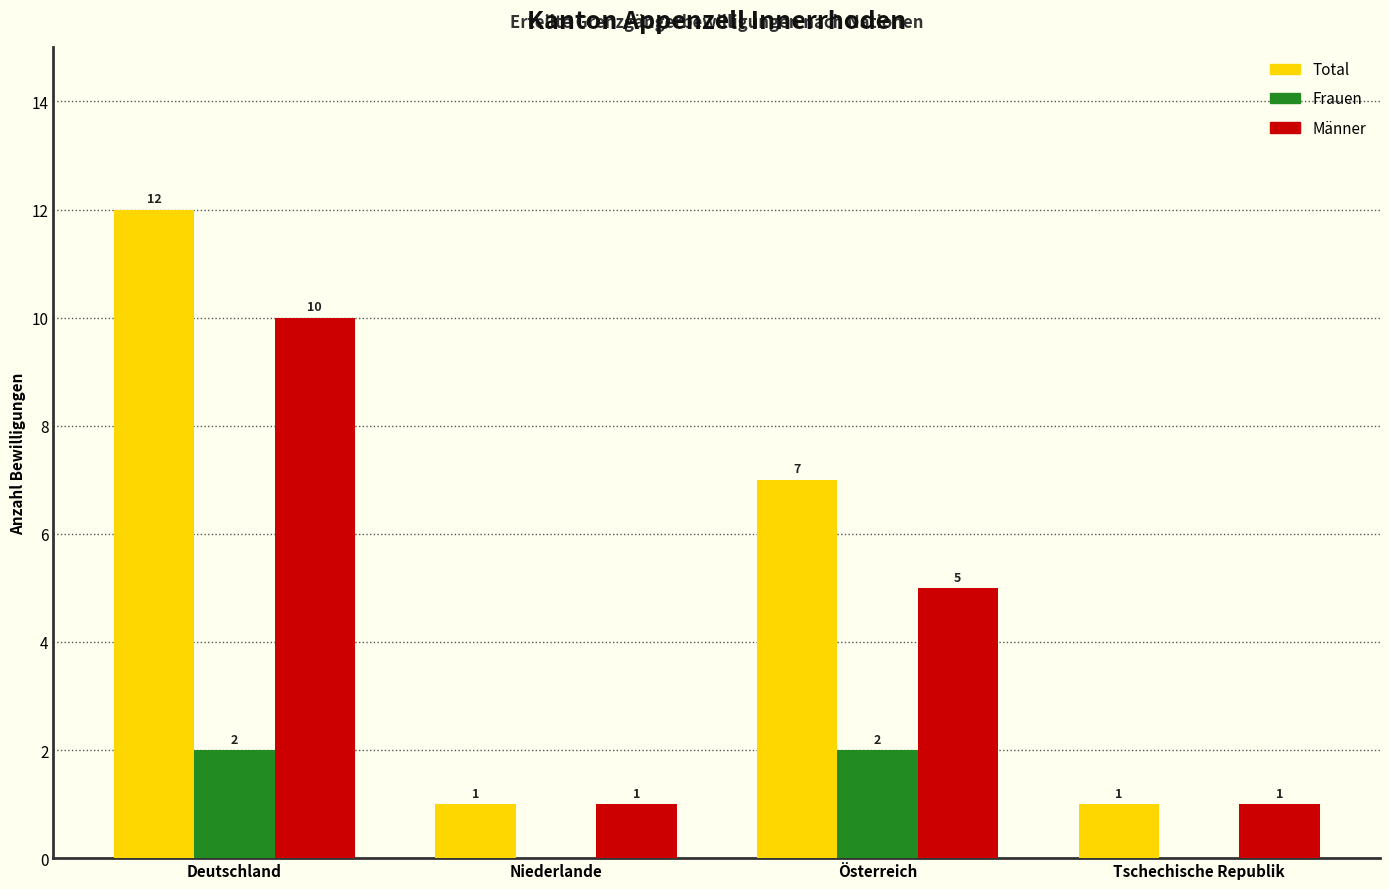

What is the greatest value displayed?

12